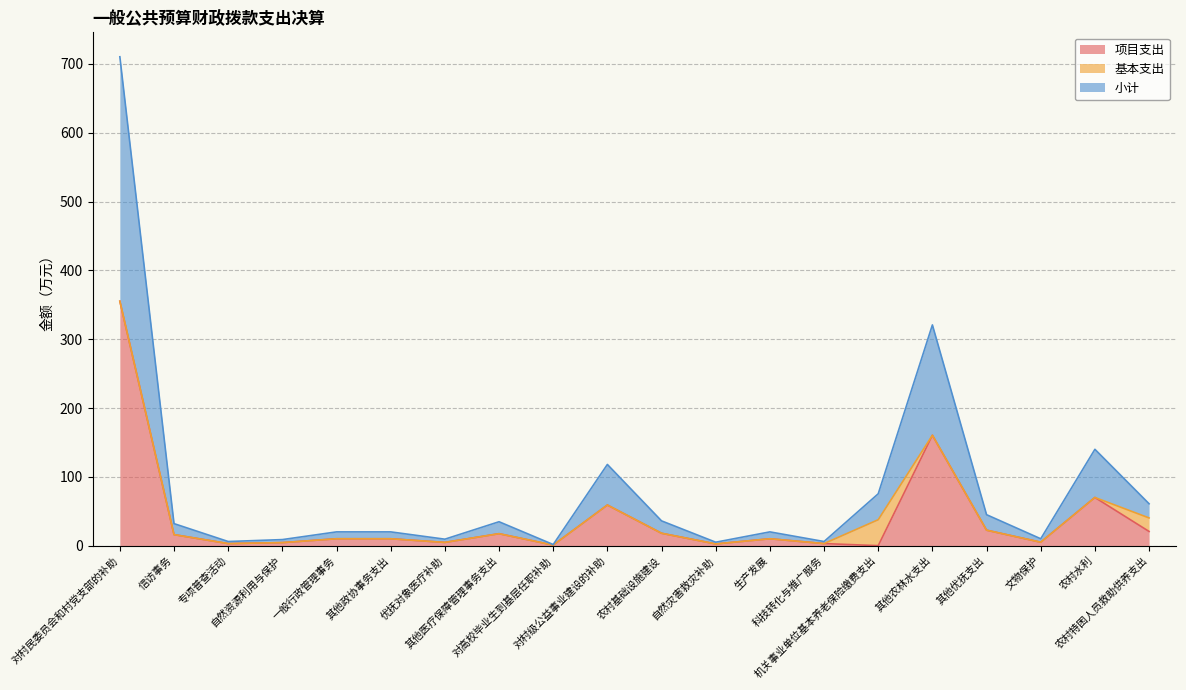

How many interior local valleys does the 项目支出 series have?

6